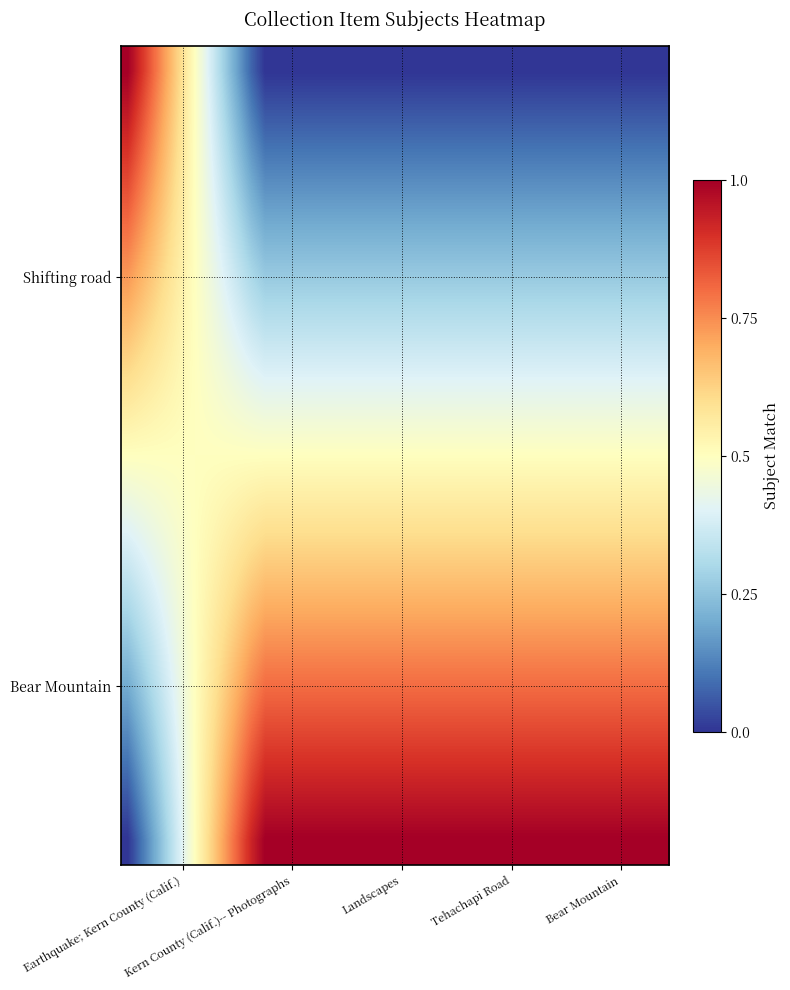

At how many categories does at least one series exceed 0?

40